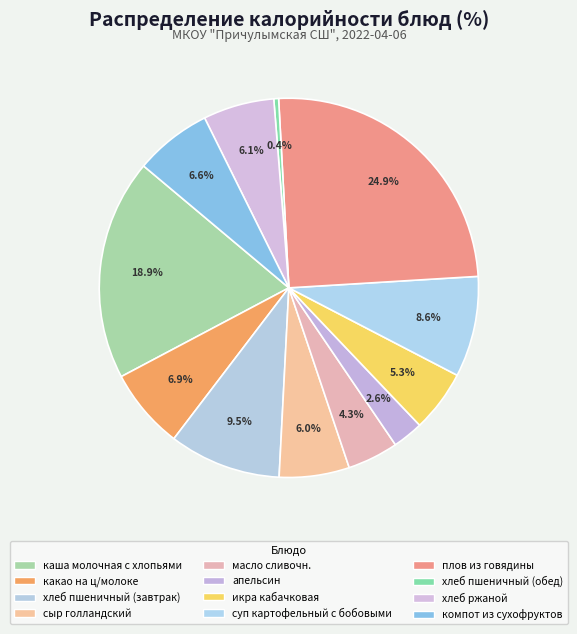

The хлеб пшеничный (завтрак) slice represents 10% of the pie. True or false?

True